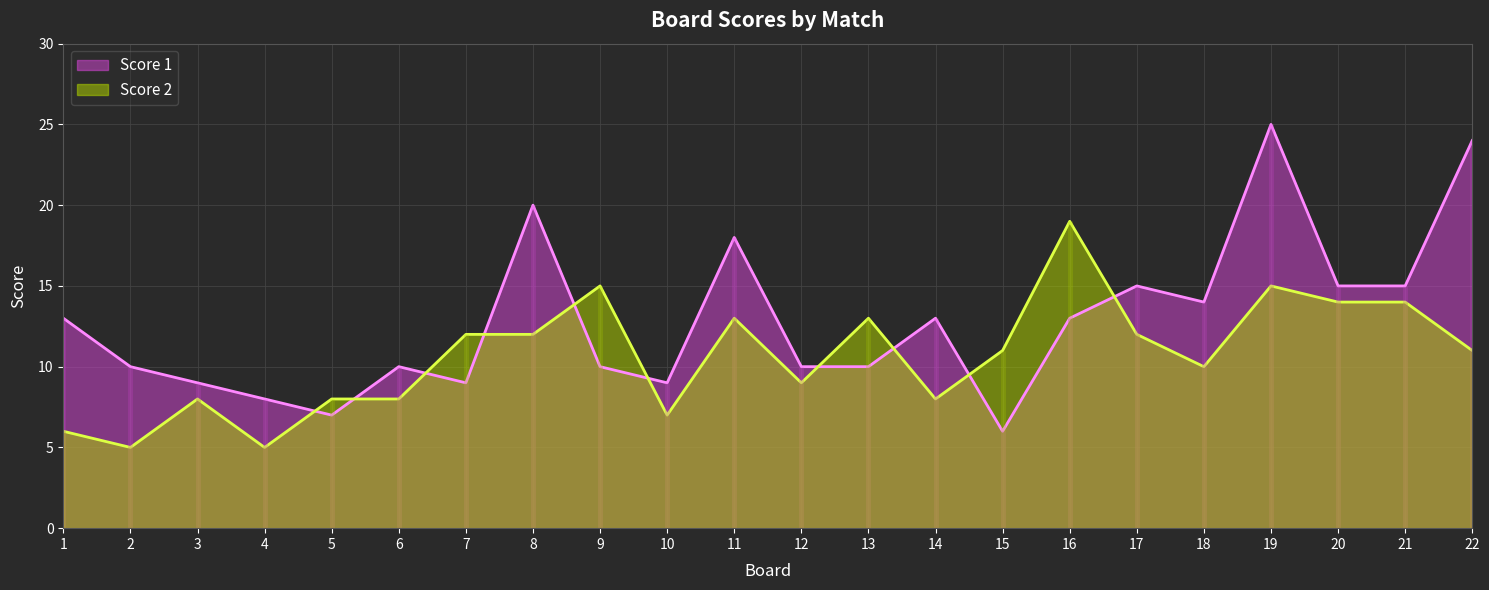

The value of Score 1 at 22 is 9. True or false?

False